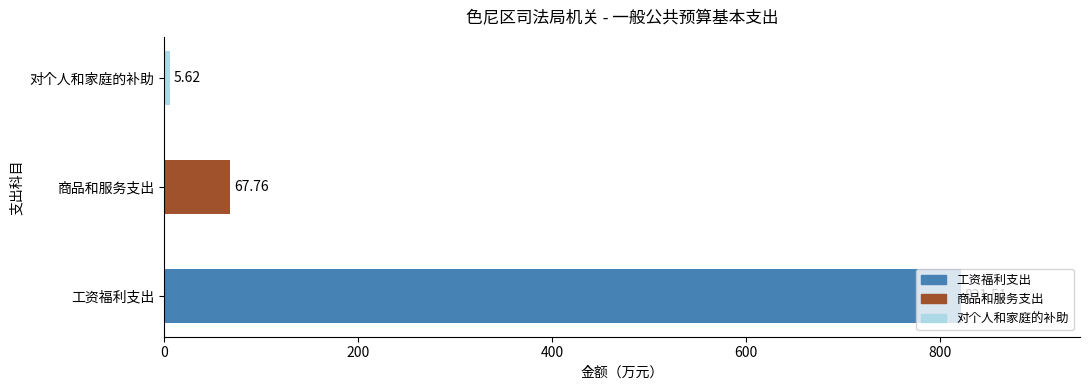

Which category has the highest value across all series?

工资福利支出